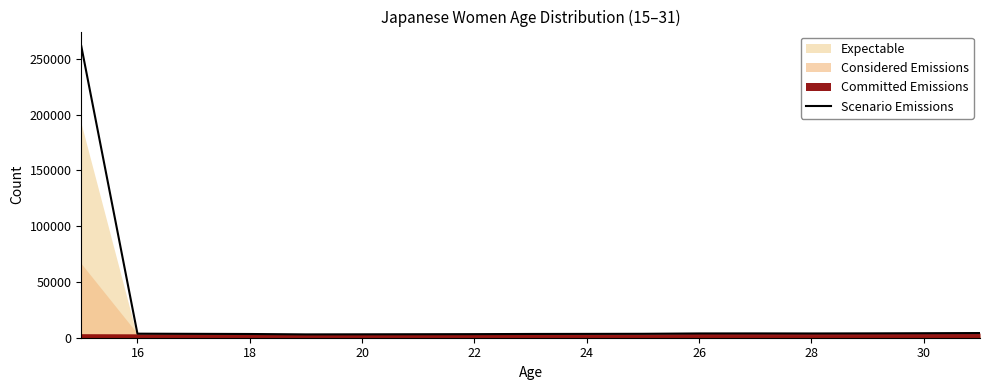

What is the value of the 6th point from the left?

3048